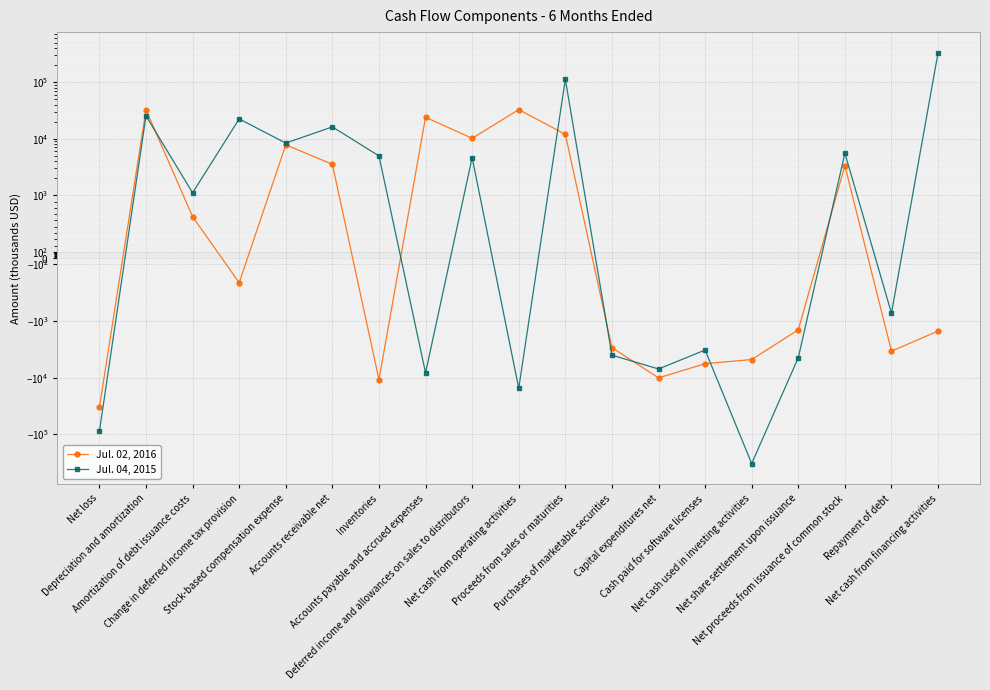

What position from the right is Net proceeds from issuance of common stock?

3